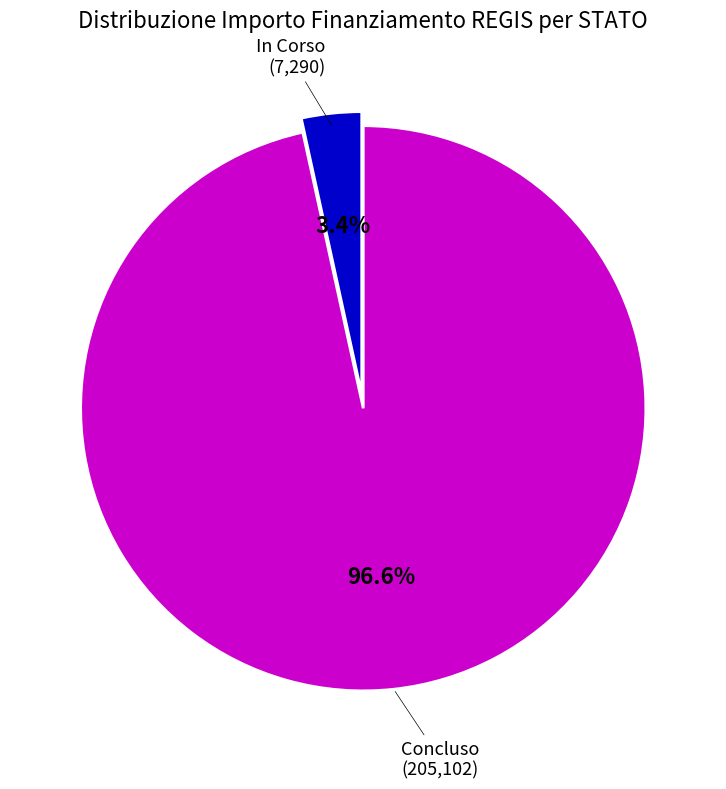

Is there a majority slice in this chart?

Yes